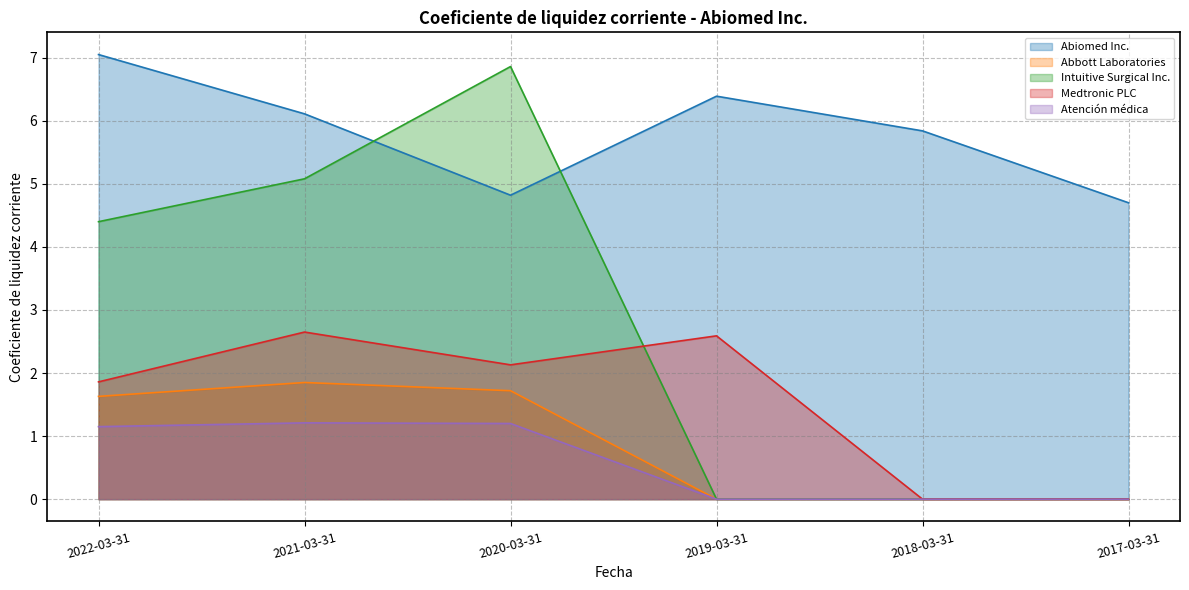

At which category is the sum across all series the highest?

2021-03-31